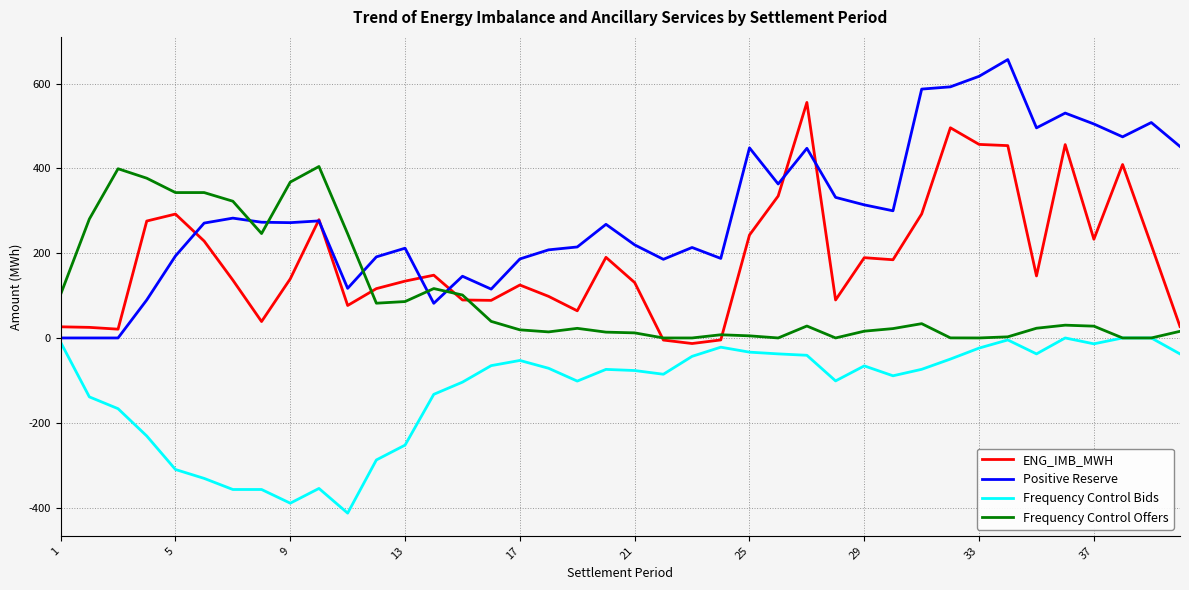

Rank the series by their average value, from lowest to highest.

Frequency Control Bids, Frequency Control Offers, ENG_IMB_MWH, Positive Reserve